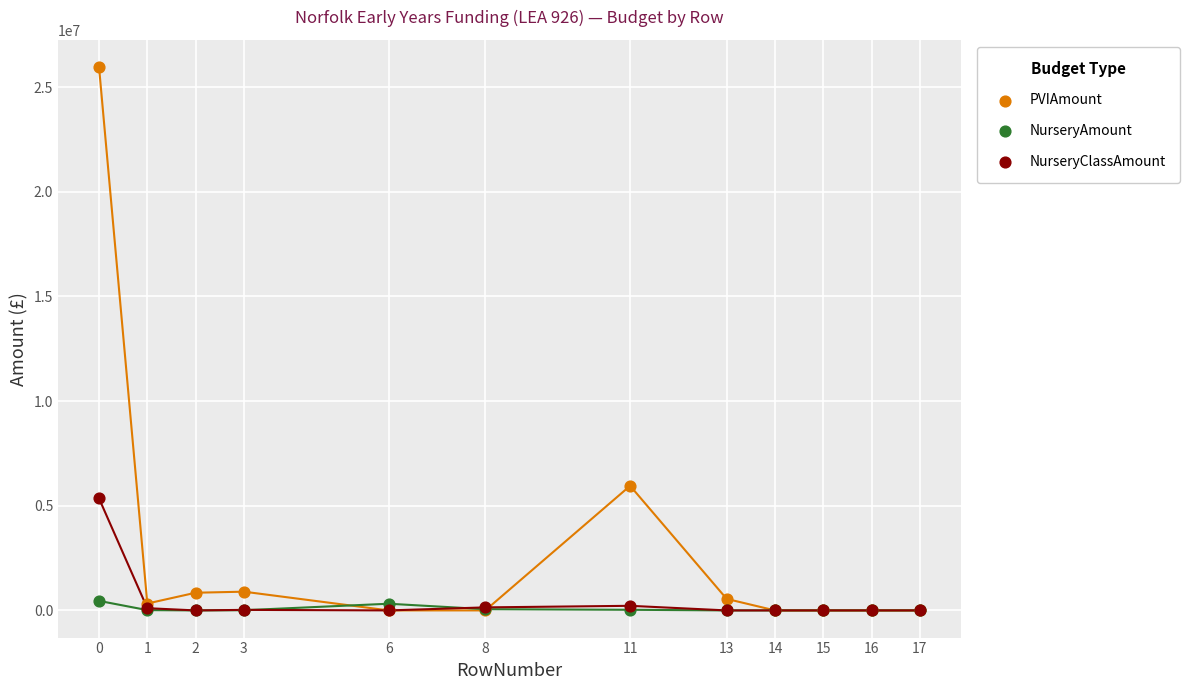

Which series has the largest Y range (max minus min)?

PVIAmount